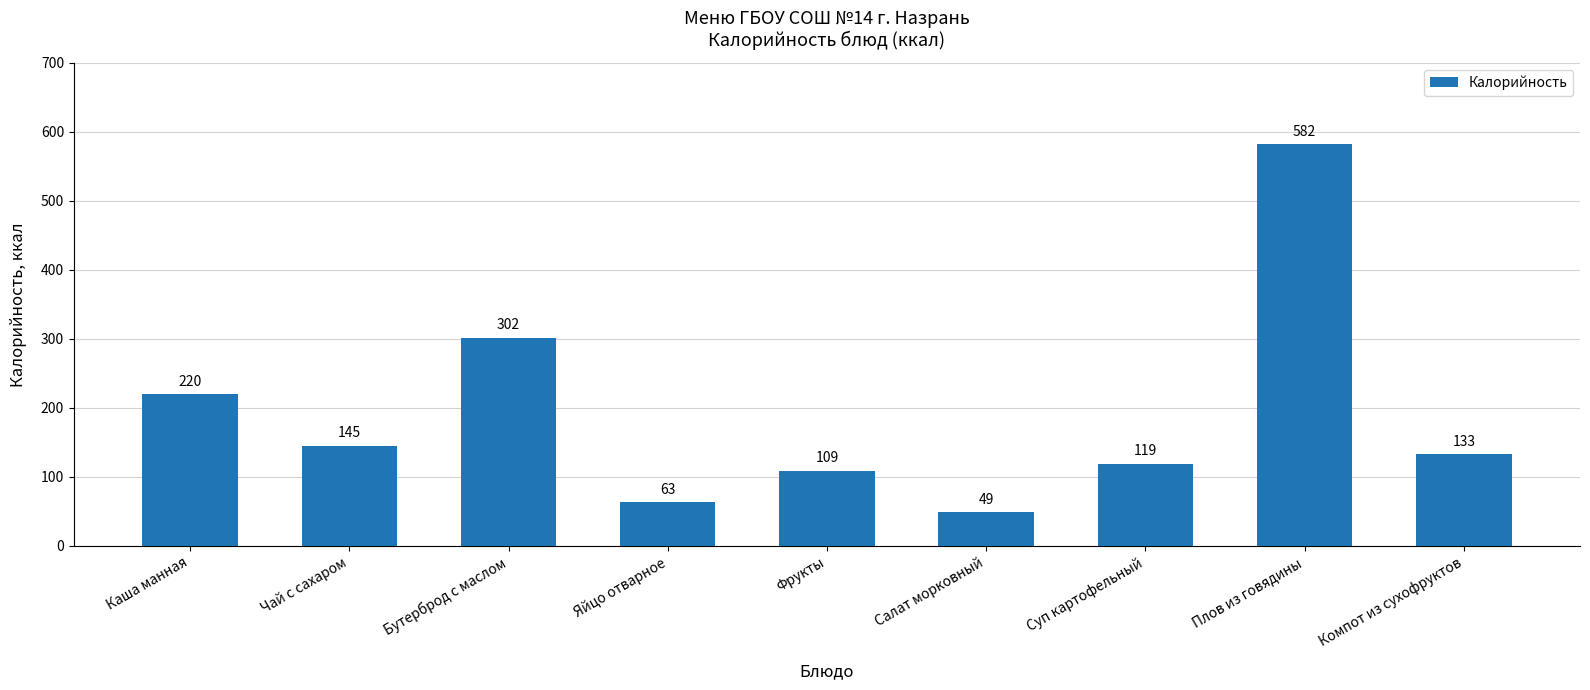

Where does the data first go above 133?

Каша манная